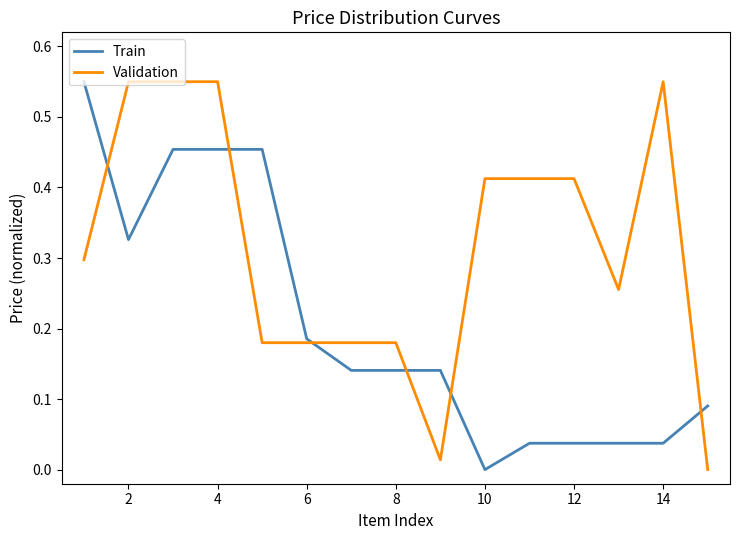

Which series has the largest total across all categories?

Validation